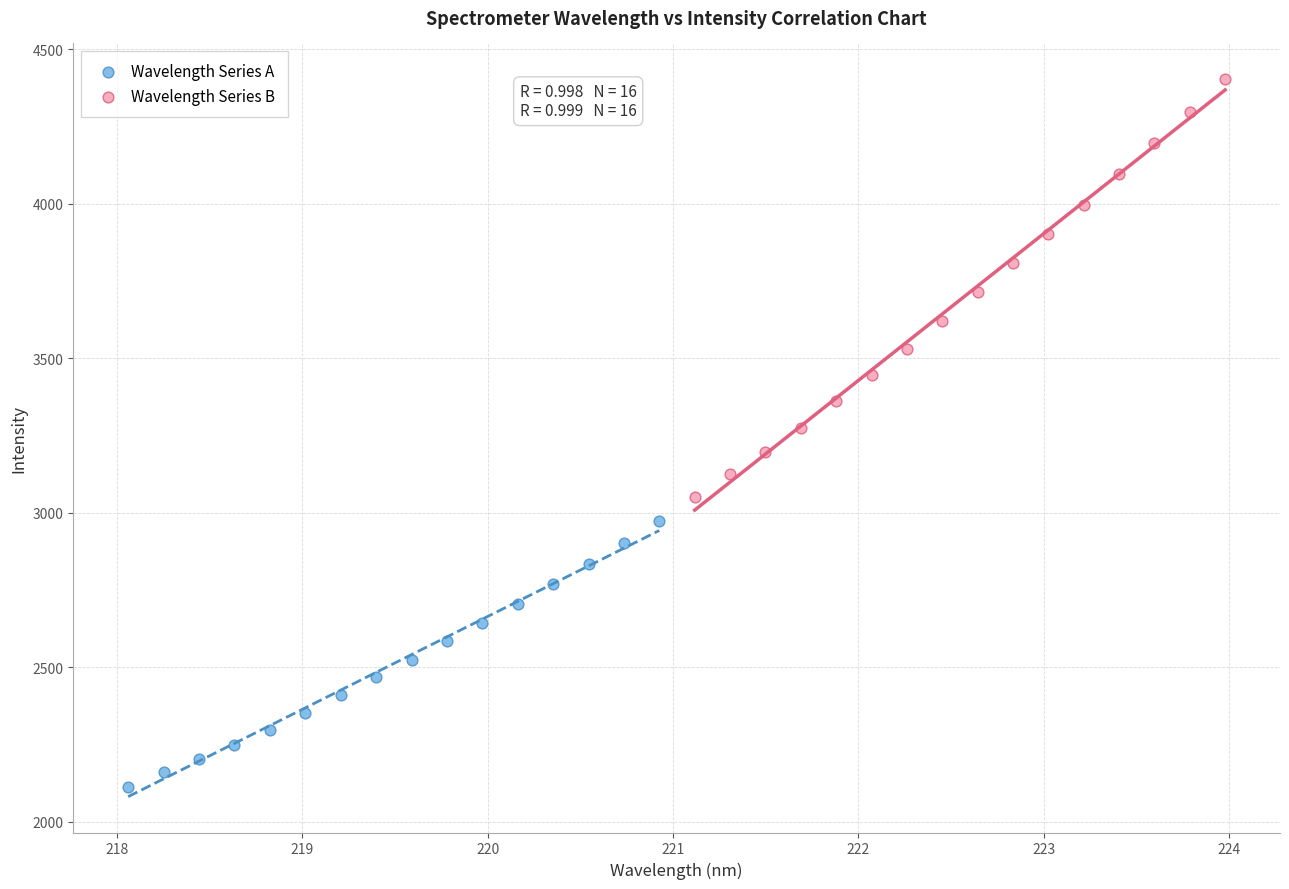

Which series contains the lowest Y value?

Wavelength Series A